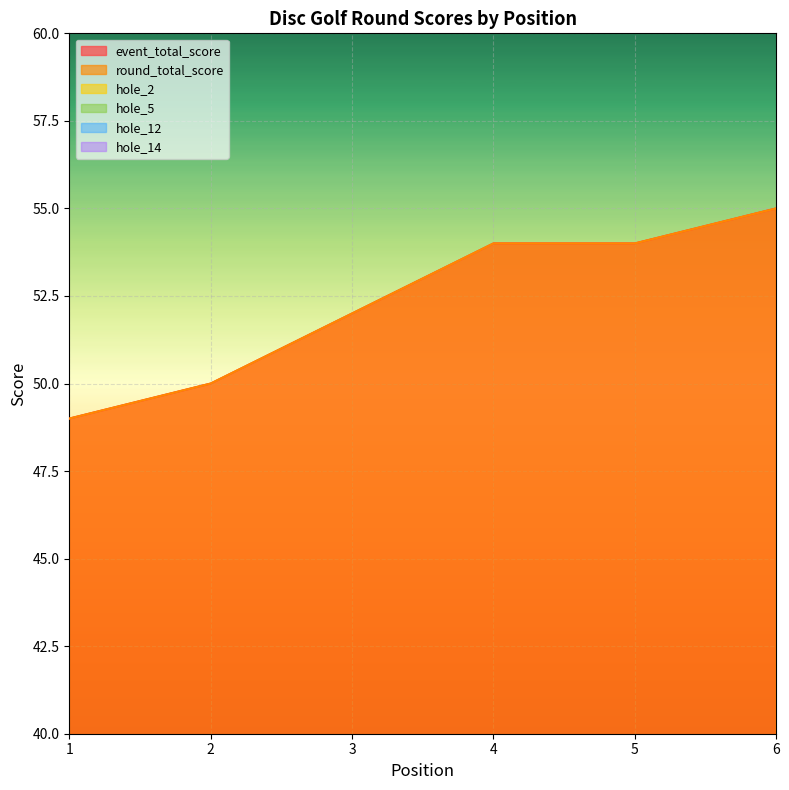

What is the sum of the hole_2 values at 3 and 4?

8